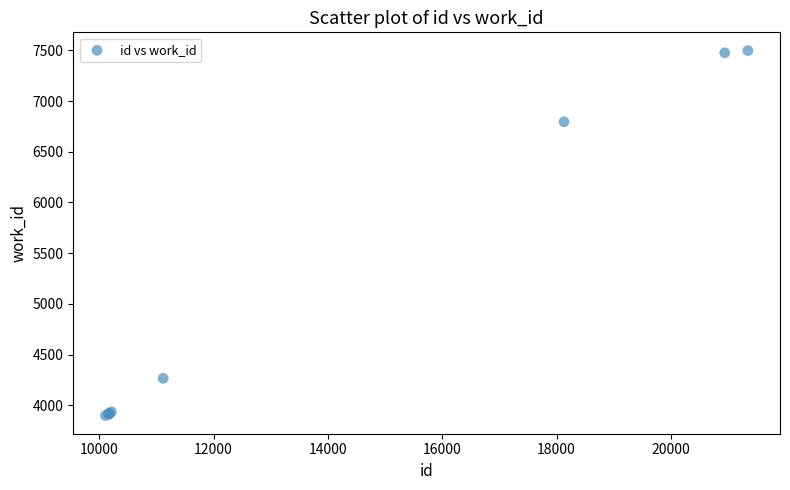

What Y value in the scatter plot is closest to 5699?

6795